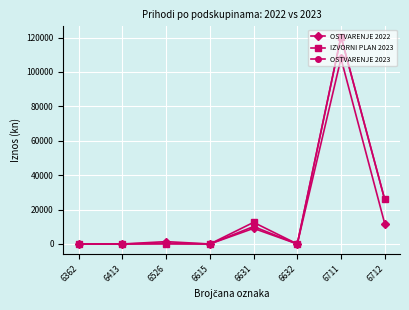

True or false: OSTVARENJE 2023 has a value of 10152.5 at 6631.

True